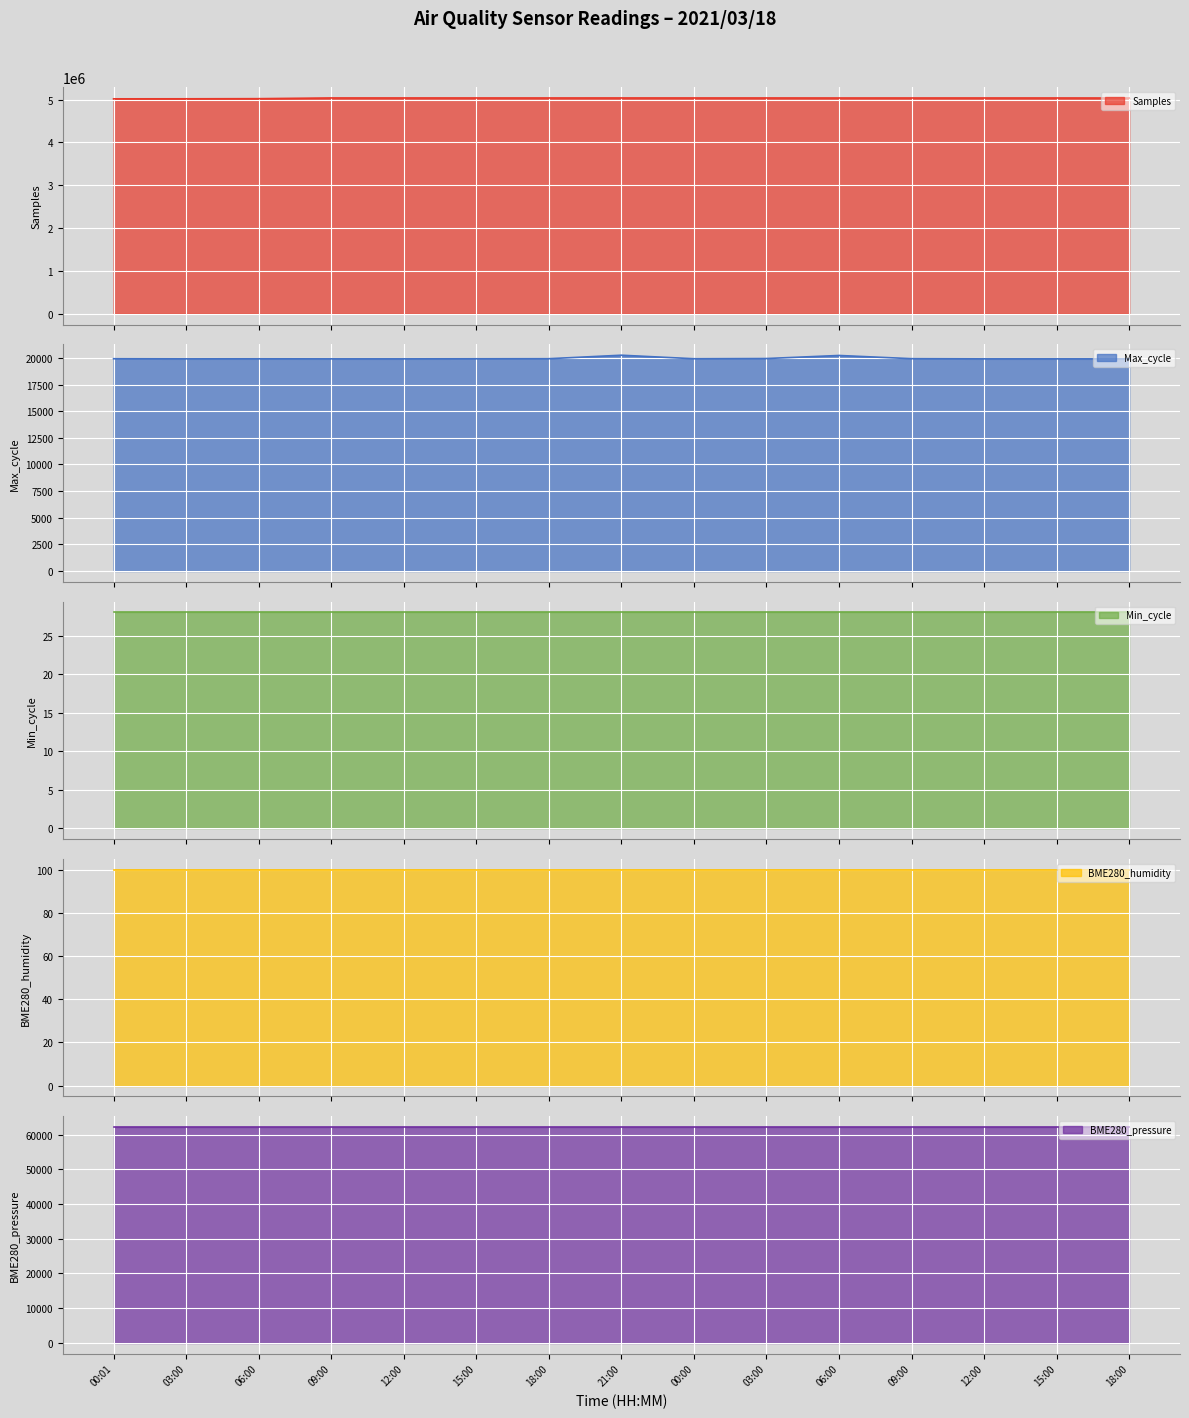

List the series in order of their peak value, lowest first.

Min_cycle, BME280_humidity, Max_cycle, BME280_pressure, Samples